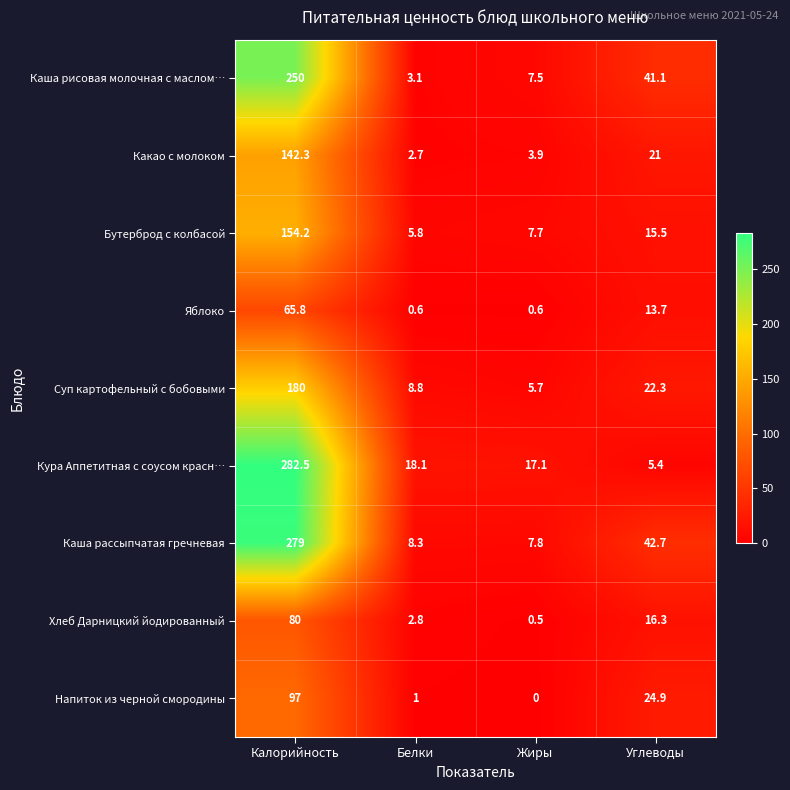

At which category does the chart reach its minimum across all series?

Жиры